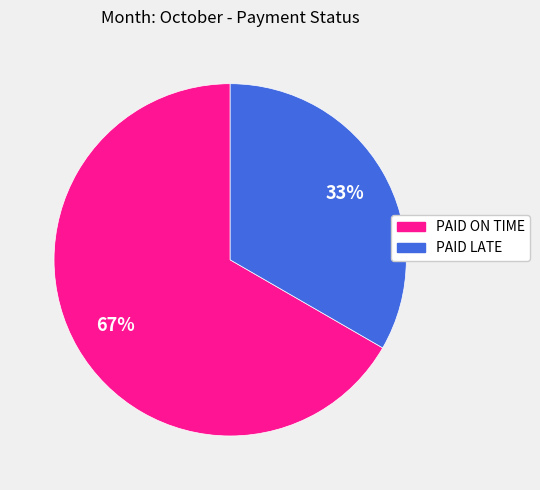

The PAID LATE slice represents 33% of the pie. True or false?

True